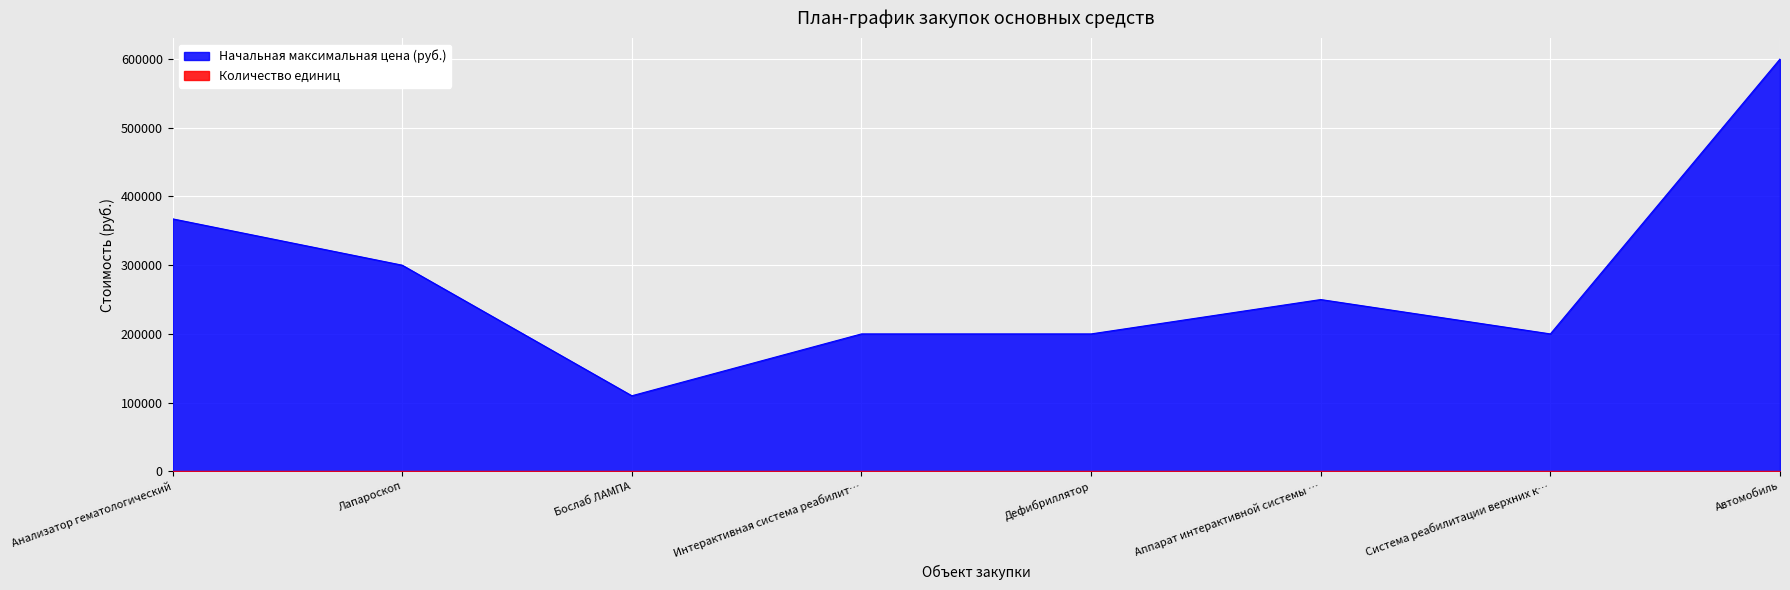

True or false: Количество единиц and Начальная максимальная цена (руб.) cross at least once.

False